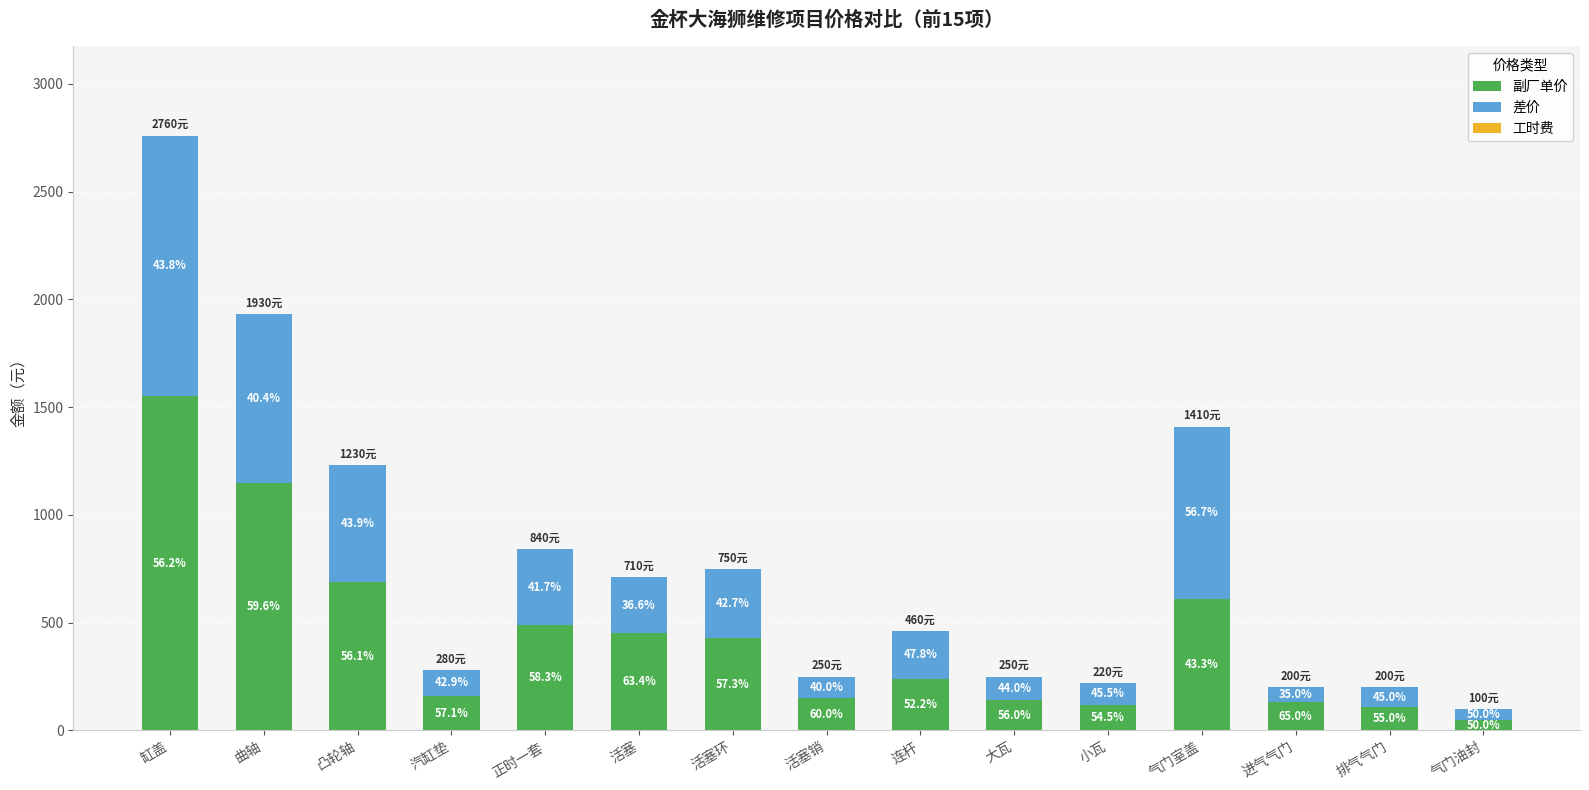

Which series has the widest spread of values?

副厂单价